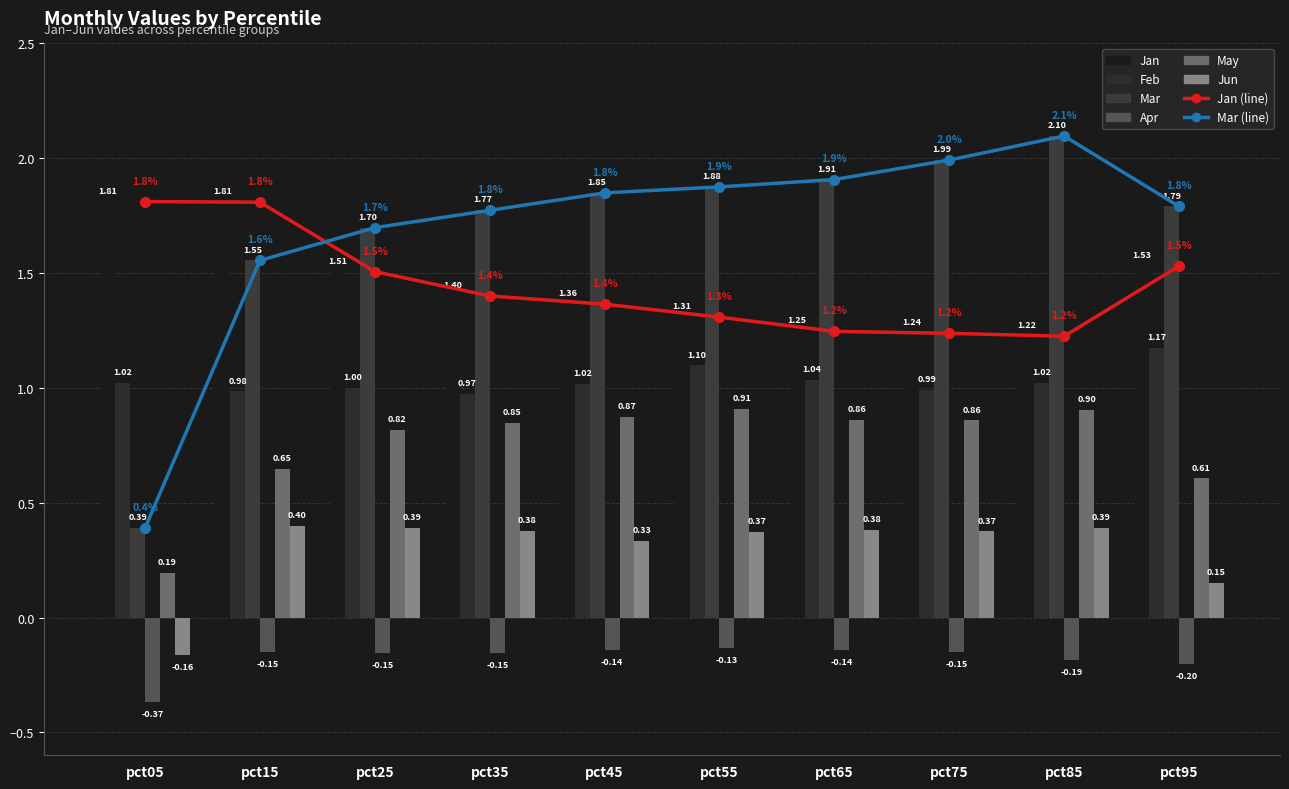

At which category is the sum across all series the highest?

pct85